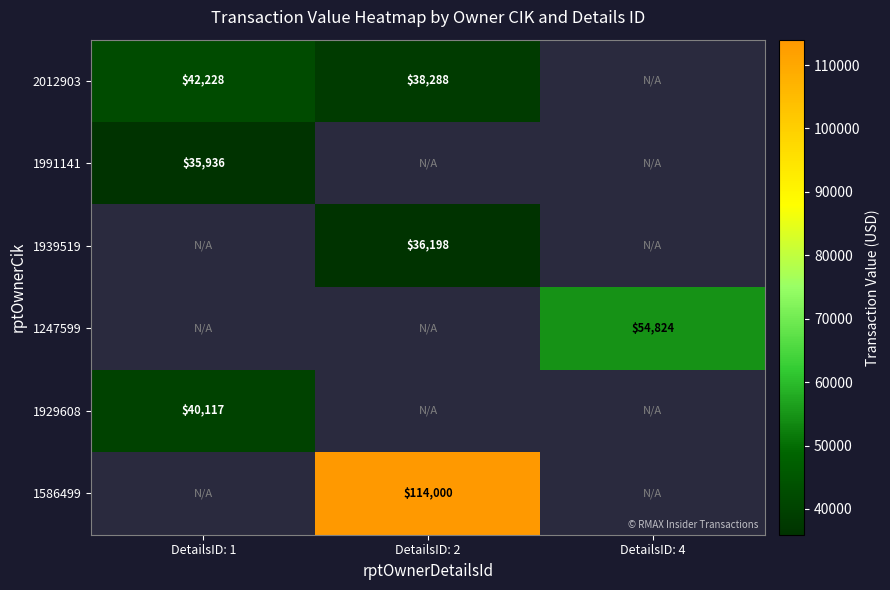

How many distinct data groups are displayed?

6